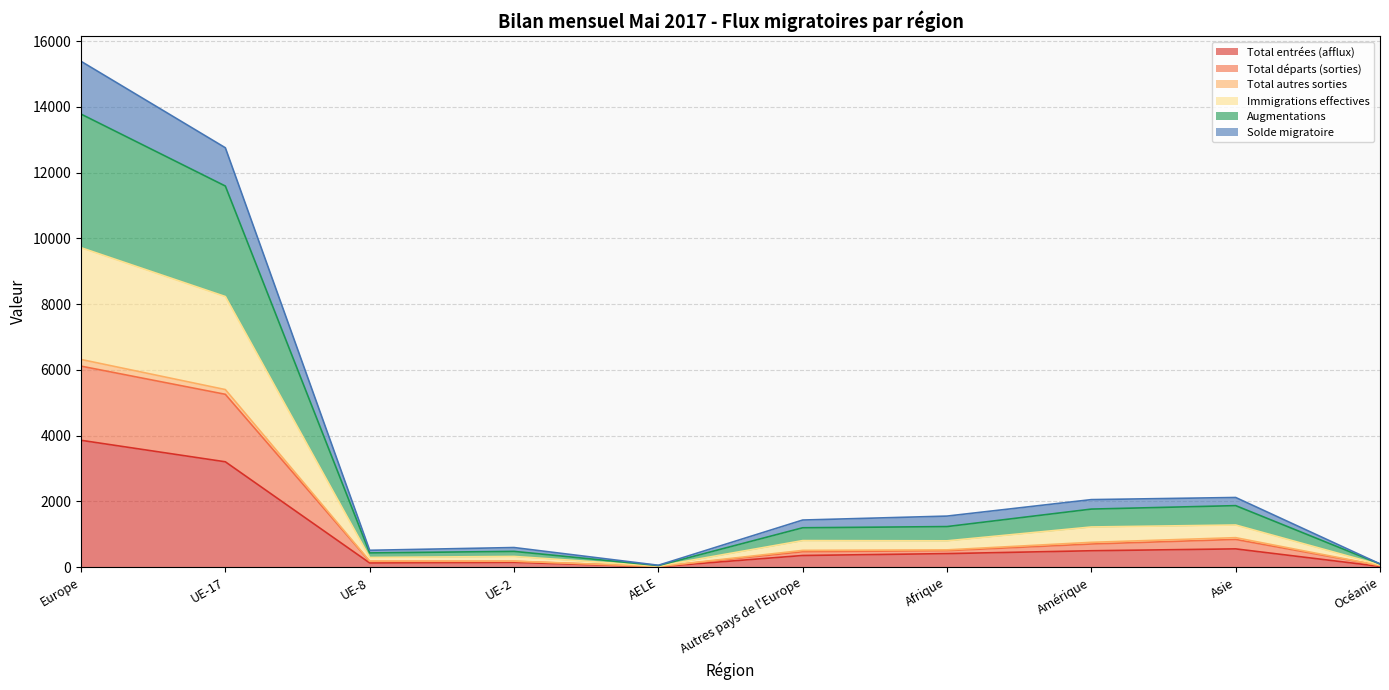

Which category has the highest value in the Total entrées (afflux) series?

Europe